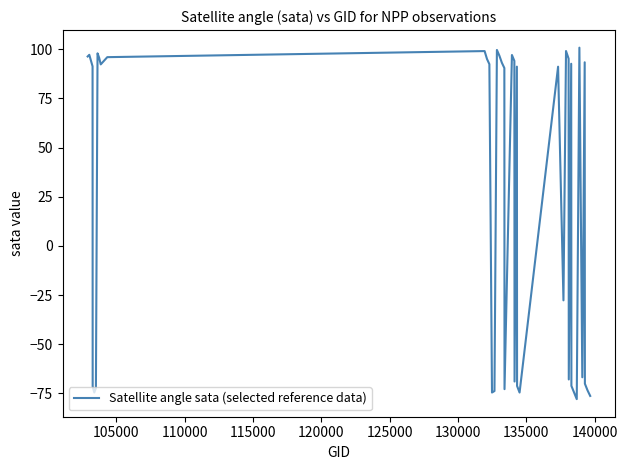

What is the smallest value displayed?

-78.0